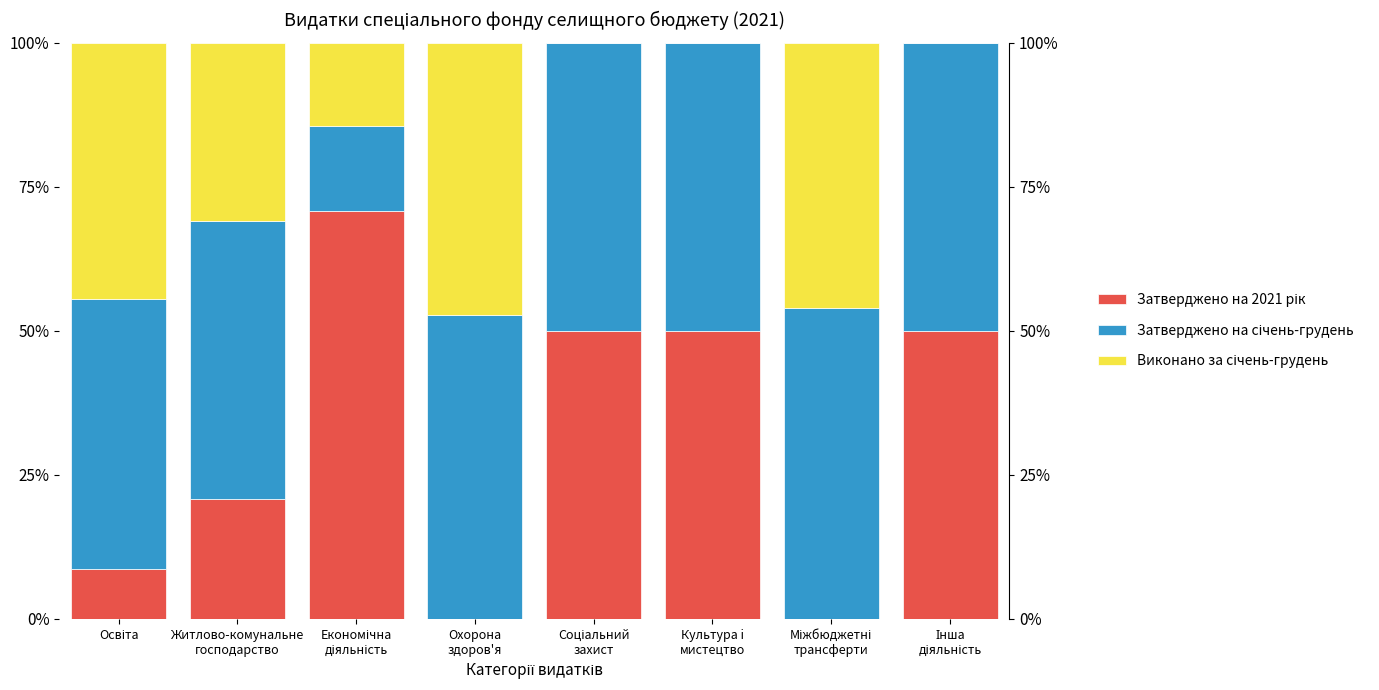

True or false: Затверджено на 2021 рік has a value of 70.7 at Економічна
діяльність.

True